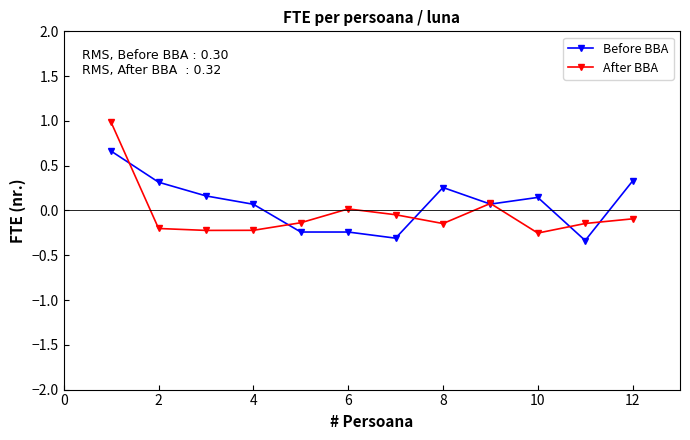

After their last crossing, which series has the higher values: After BBA or Before BBA?

Before BBA